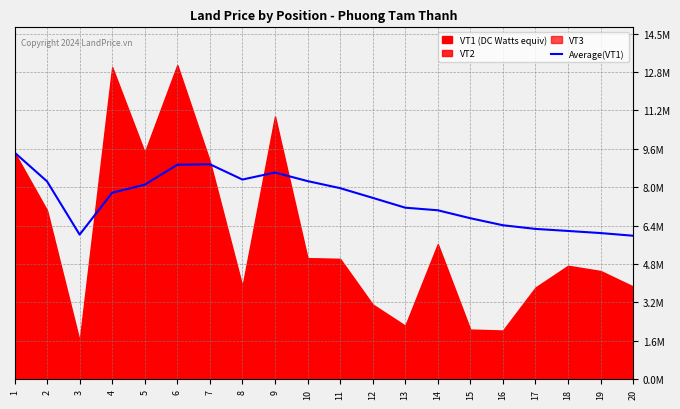

The value at 2 is 8270000.0. True or false?

True